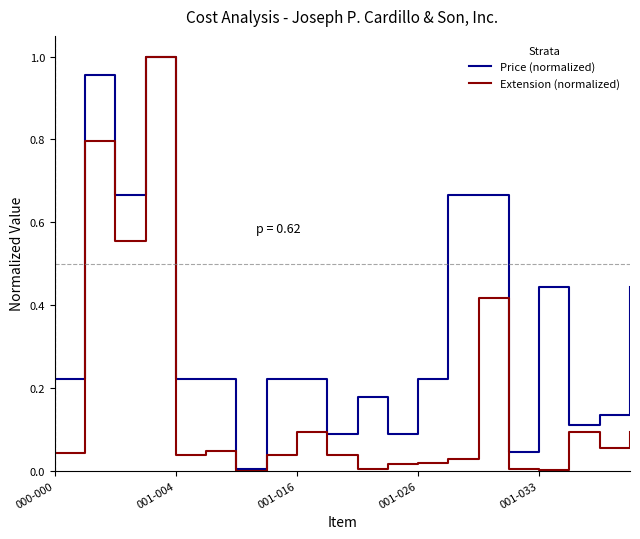

List the series in order of their overall mean, highest first.

Price (normalized), Extension (normalized)